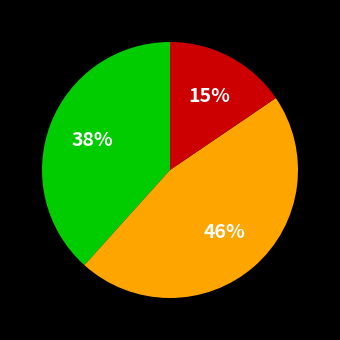

How many segments does this pie chart have?

3